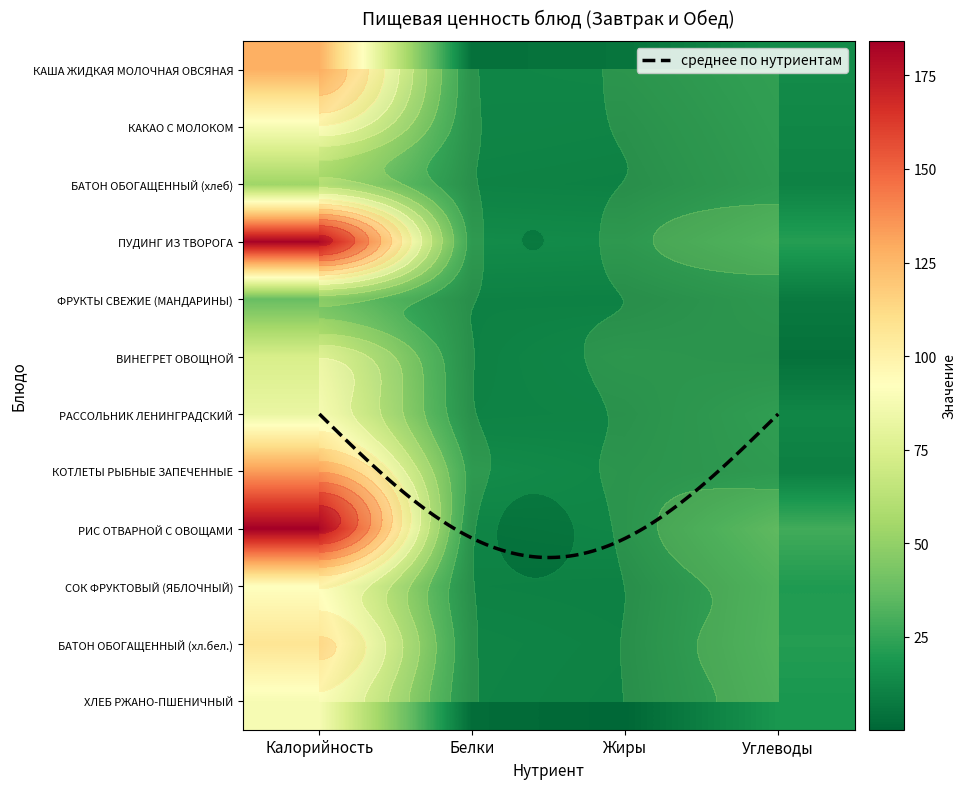

Is the value of ФРУКТЫ СВЕЖИЕ (МАНДАРИНЫ) at Белки greater than the value of КАКАО С МОЛОКОМ at Углеводы?

No